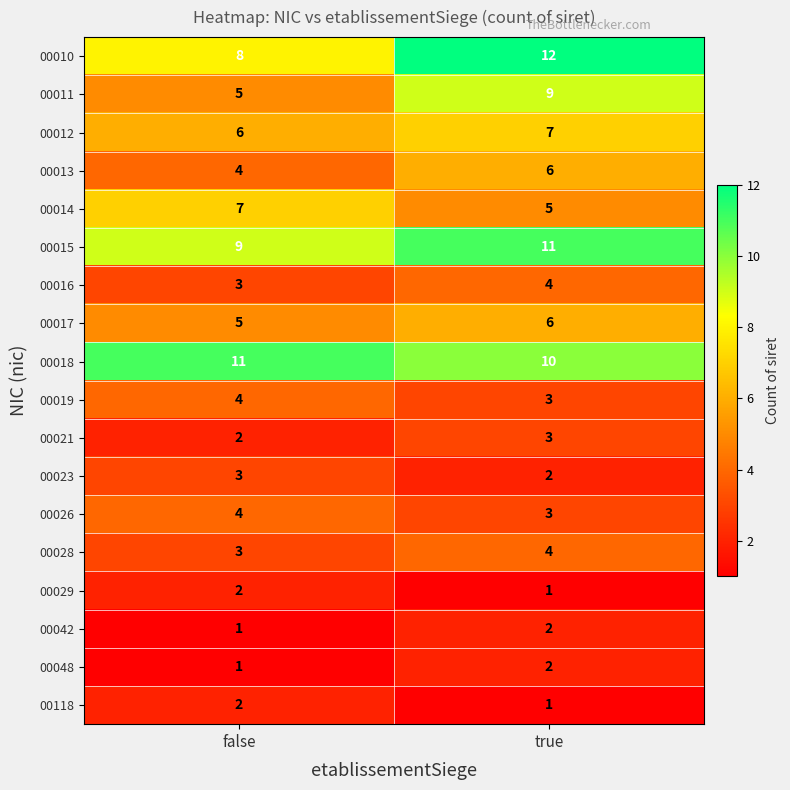

What is the highest value of the 00010 series?

12